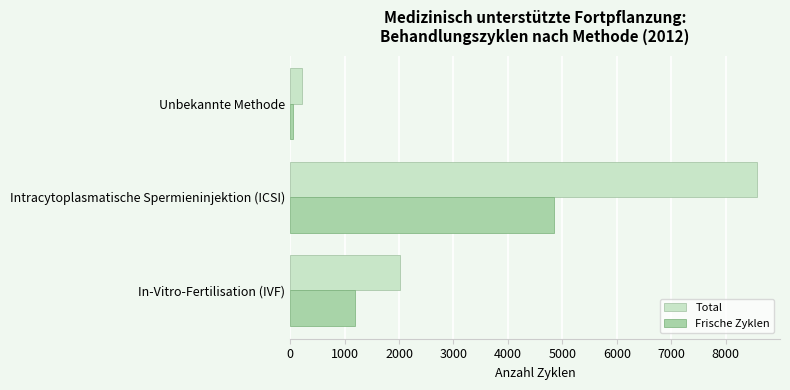

How many values in the Frische Zyklen series are below 1190?

1